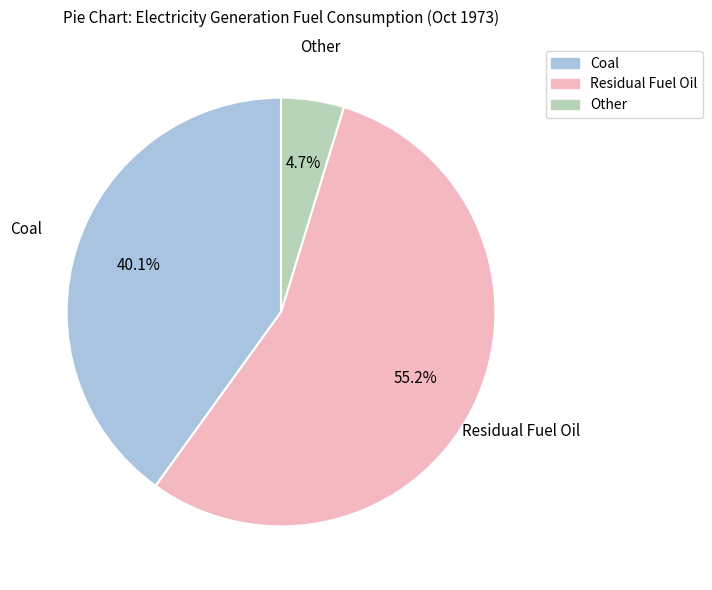

Is there any slice that represents more than half of the pie?

Yes